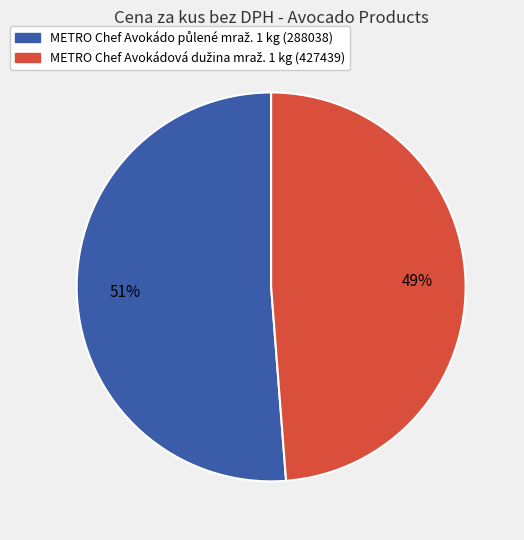

Count the number of slices in the pie.

2